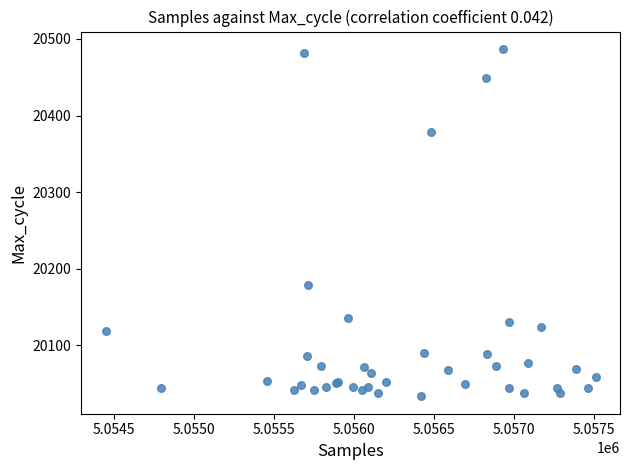

What Y value in the scatter plot is closest to 20260?

20178